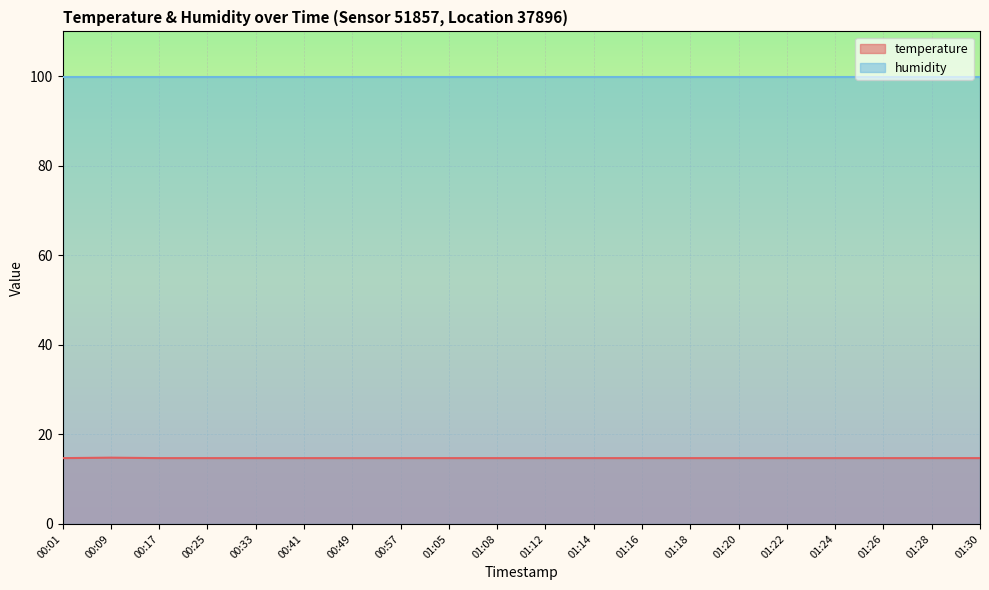

Where is the first local maximum?

00:09